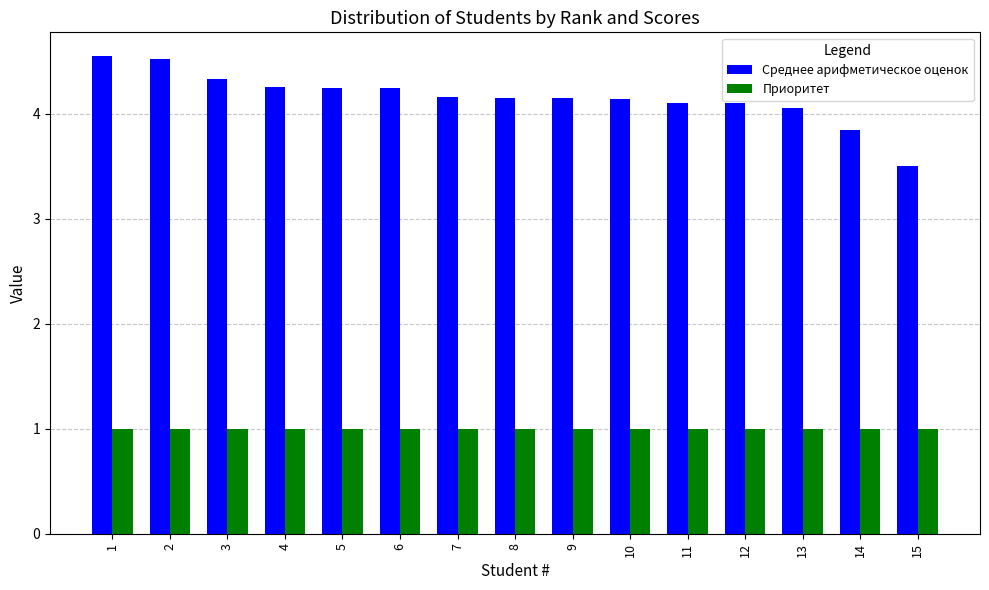

What is the approximate value of Среднее арифметическое оценок at 13?

4.1